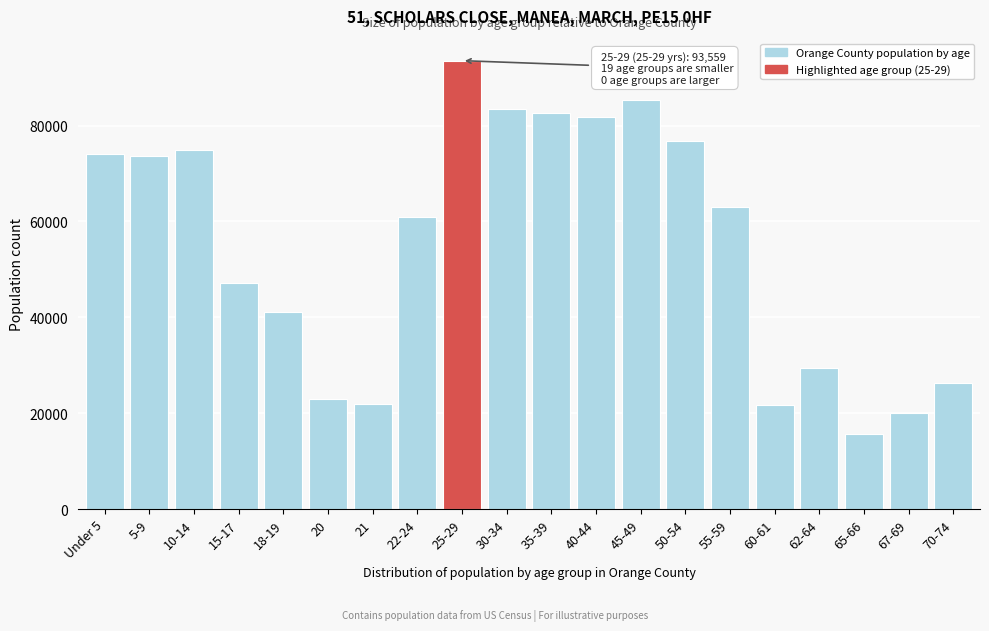

What is the label of the 1st bar from the left?

Under 5